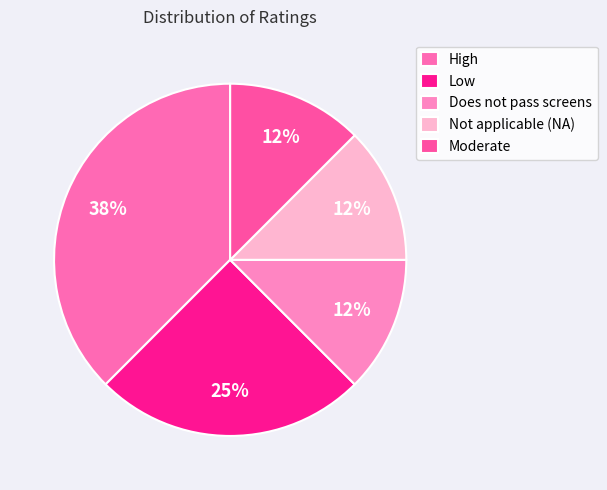

To the nearest percent, what percentage of the pie is Low?

25%